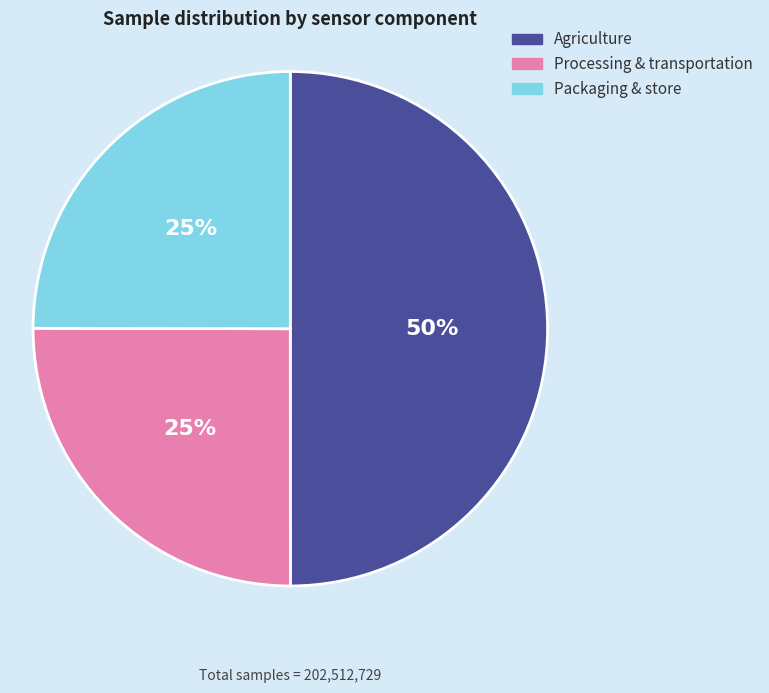

To the nearest percent, what is the difference between the largest and smallest slice percentages?

25%